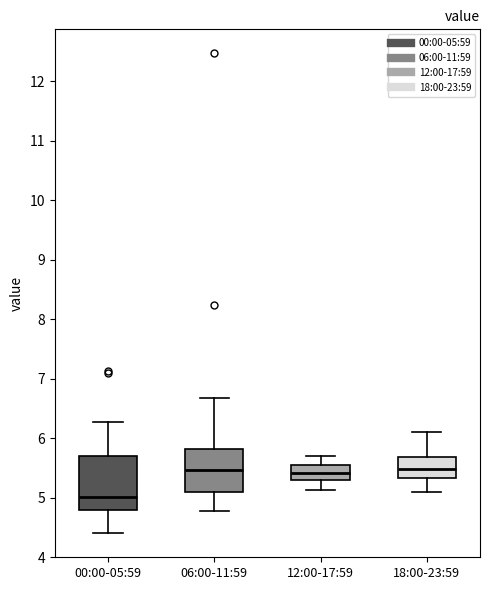

Reading left to right, read every box against the y-axis: the position of its median line, the range the box covers, and the ends of its whiskers. The values are not printed on the chart, so give them approximately, as read against the axis.

00:00-05:59: median 5.0, box 4.8 to 5.7, whiskers 4.4 to 6.3
06:00-11:59: median 5.5, box 5.1 to 5.8, whiskers 4.8 to 6.7
12:00-17:59: median 5.4, box 5.3 to 5.5, whiskers 5.1 to 5.7
18:00-23:59: median 5.5, box 5.3 to 5.7, whiskers 5.1 to 6.1